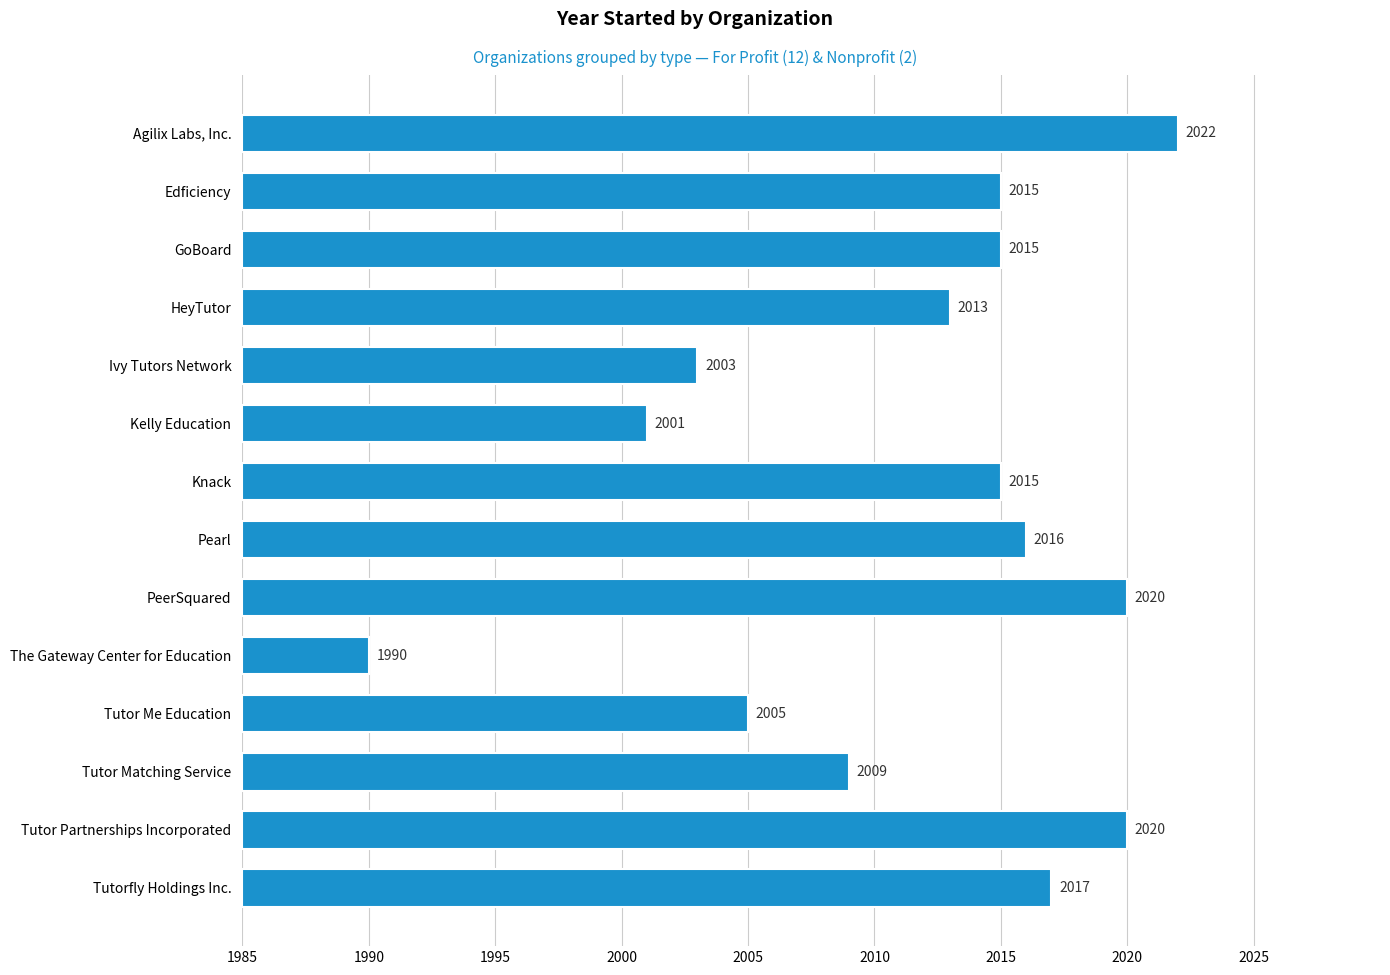

Are the bars grouped side by side (vs. stacked)?

No